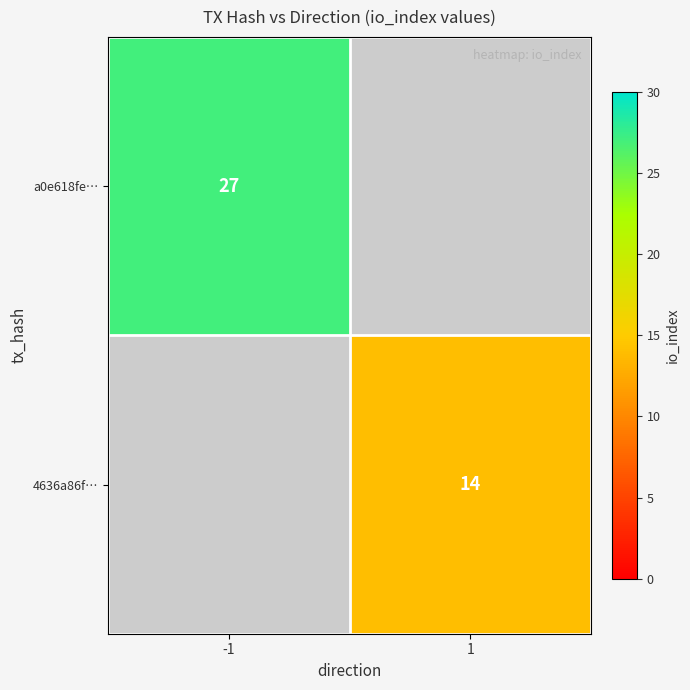

True or false: 4636a86f… has a value of 21 at 1.

False